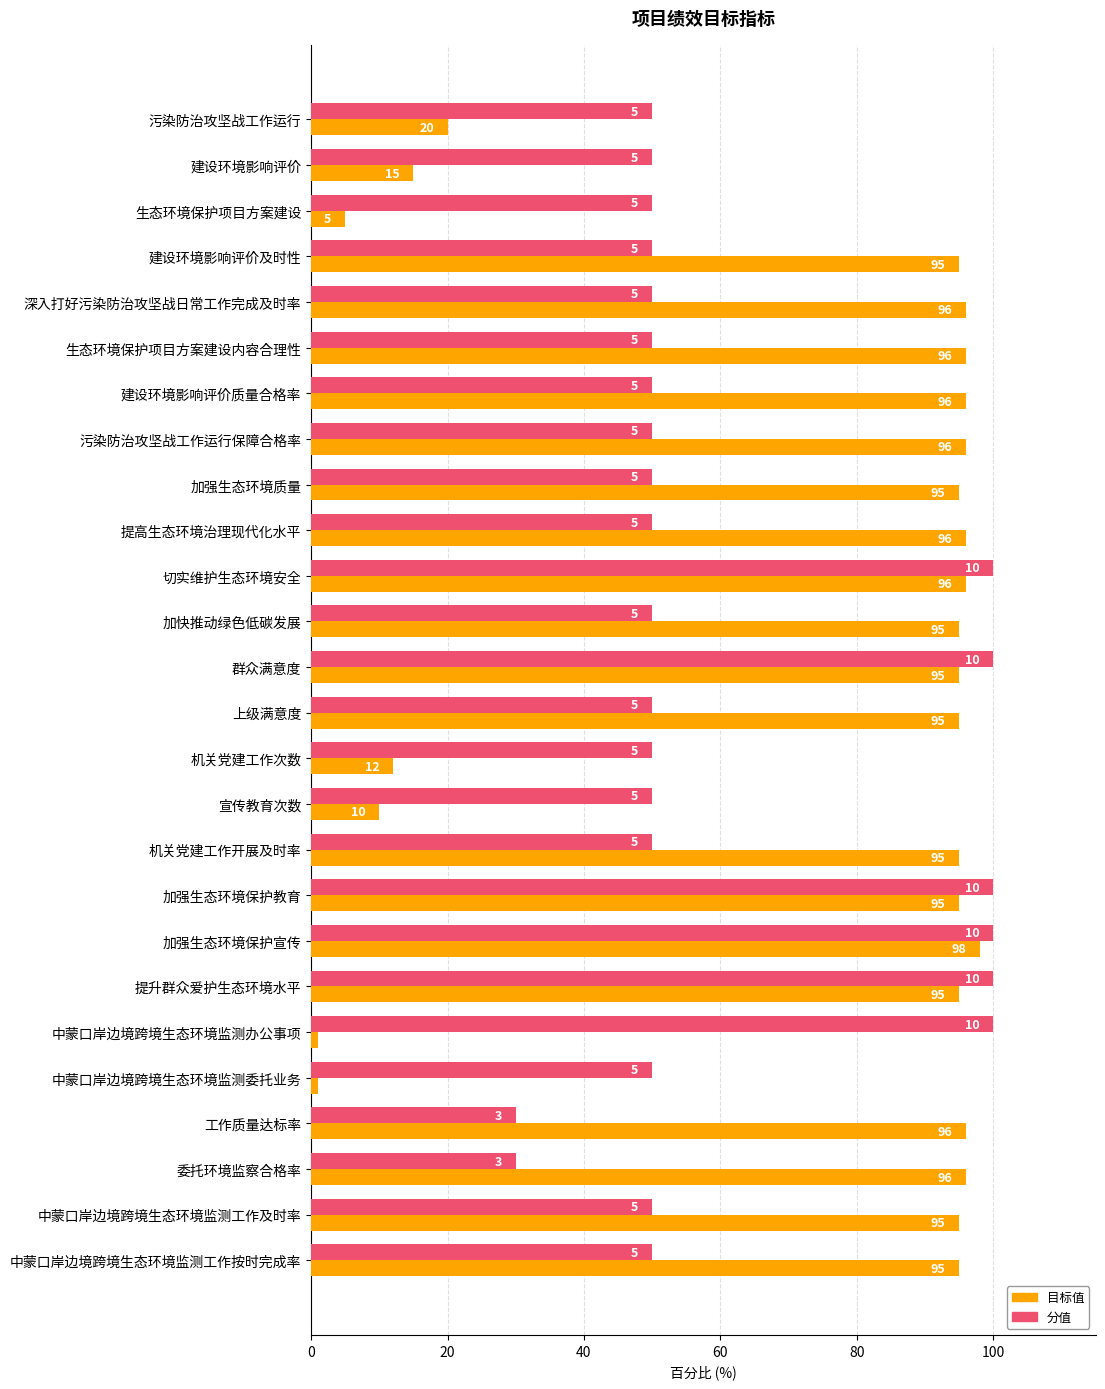

What is the sum of all 分值 values?

1560